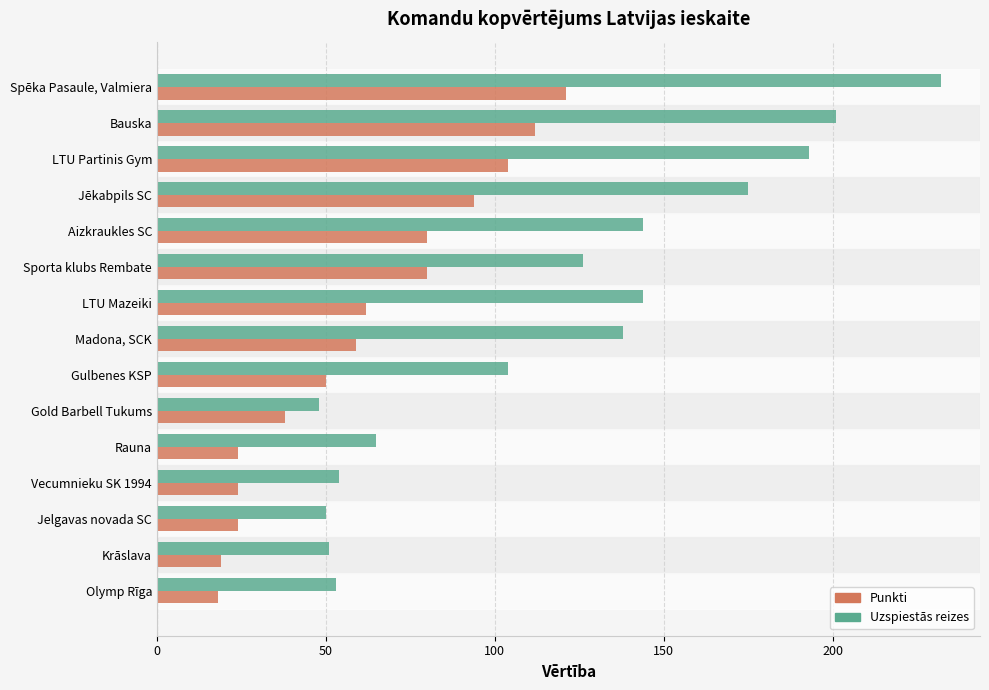

What is the difference between the highest and lowest values at Madona, SCK?

79